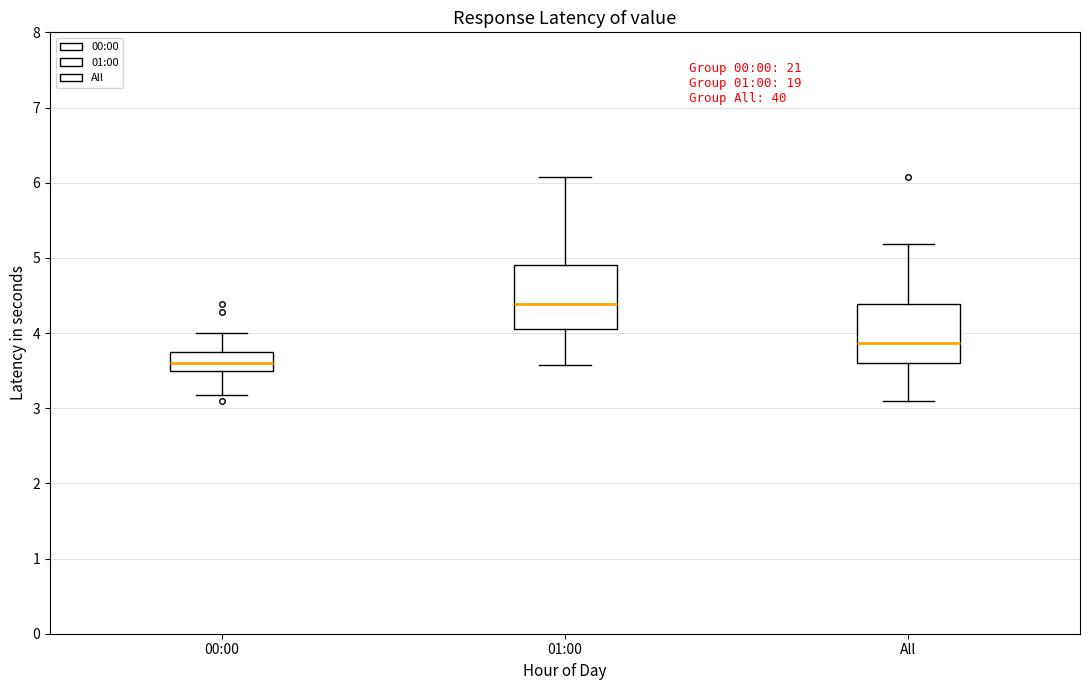

Reading left to right, read every box against the y-axis: the position of its median line, the range the box covers, and the ends of its whiskers. The values are not printed on the chart, so give them approximately, as read against the axis.

00:00: median 3.6, box 3.5 to 3.8, whiskers 3.2 to 4.0
01:00: median 4.4, box 4.1 to 4.9, whiskers 3.6 to 6.1
All: median 3.9, box 3.6 to 4.4, whiskers 3.1 to 5.2